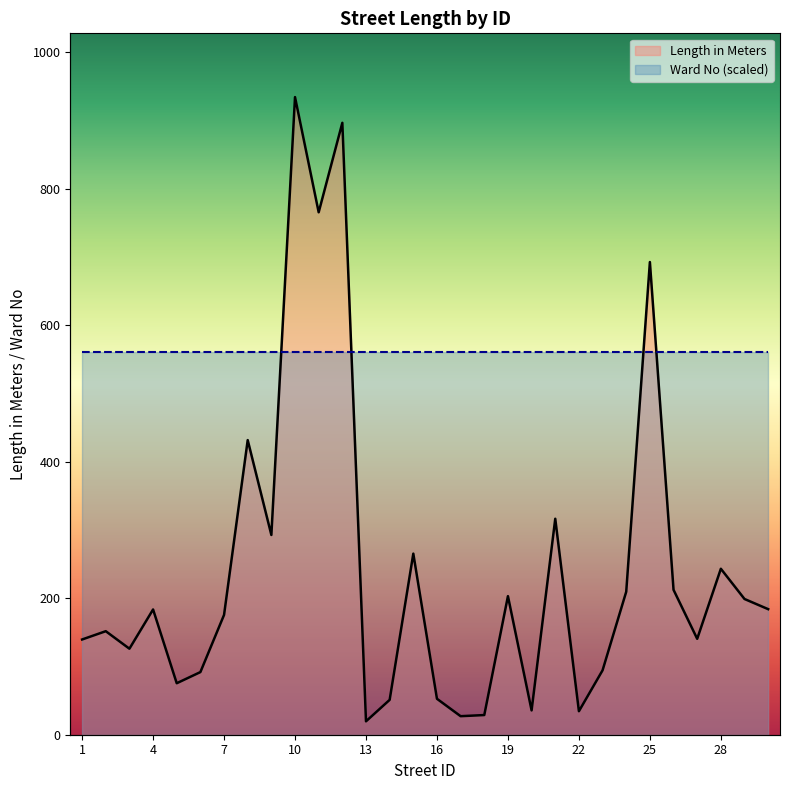

What is the difference between the maximum and second lowest values?

907.4